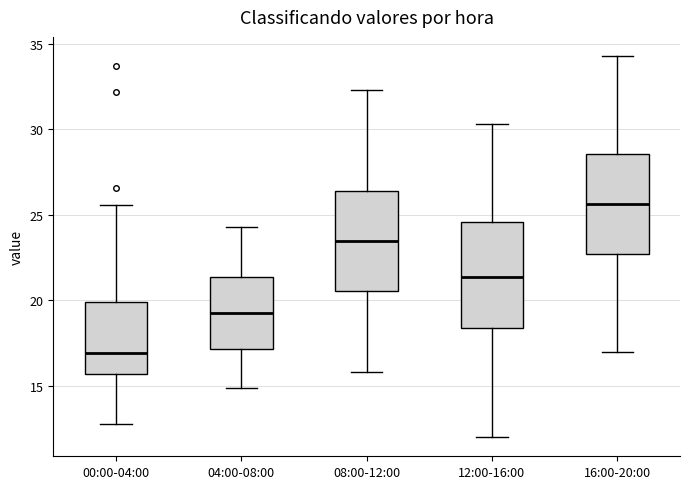

Where is the upper edge of the box for 12:00-16:00 on the y-axis? The values are not printed on the chart, so give them approximately, as read against the axis.

24.5